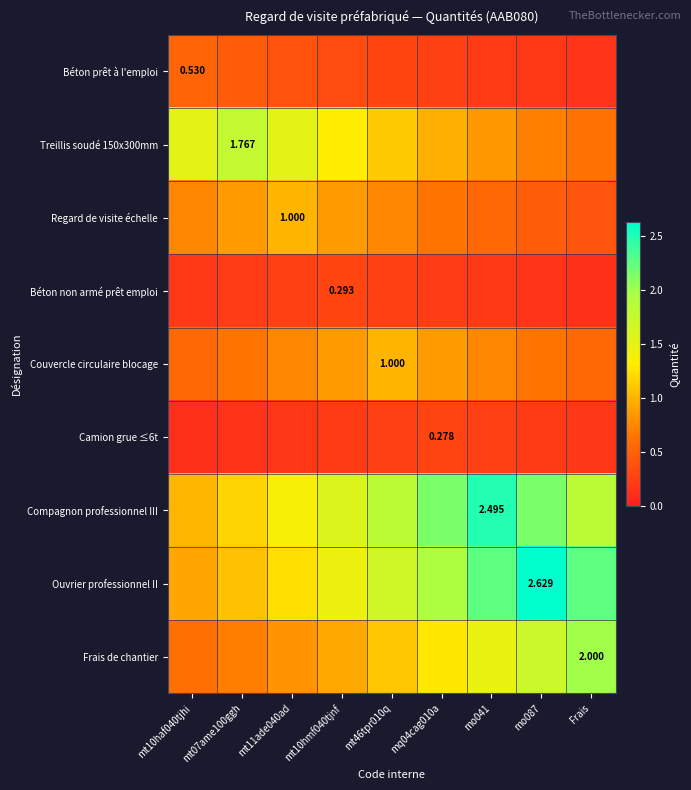

What is the total value across all series at mt46tpr010q?

8.3